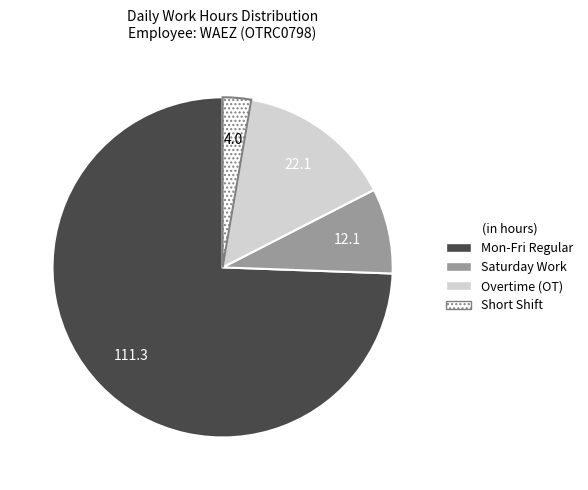

Is there a majority slice in this chart?

Yes